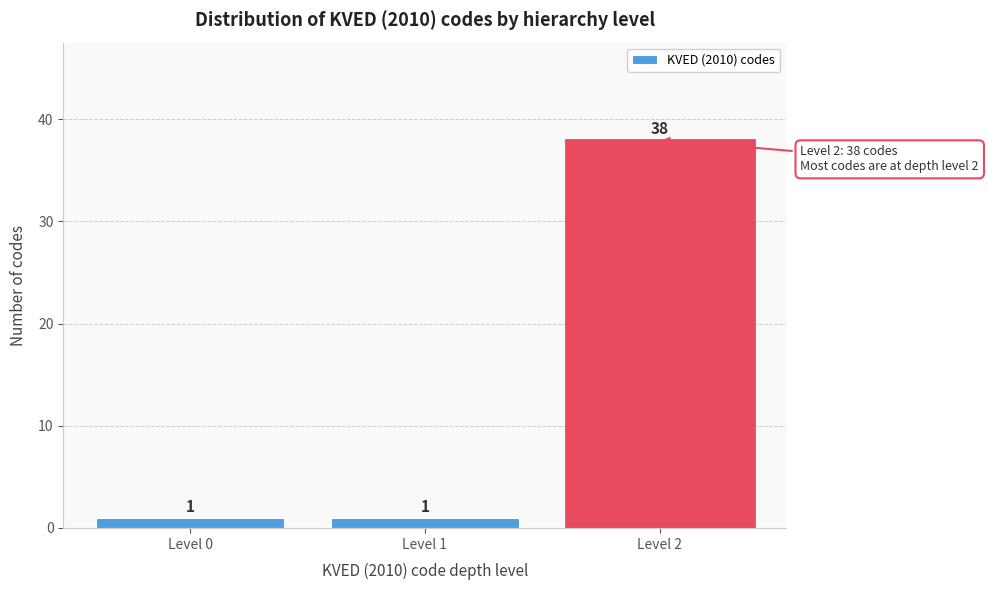

Reading right to left, what are all the values shown in this chart?

Level 2=38	Level 1=1	Level 0=1